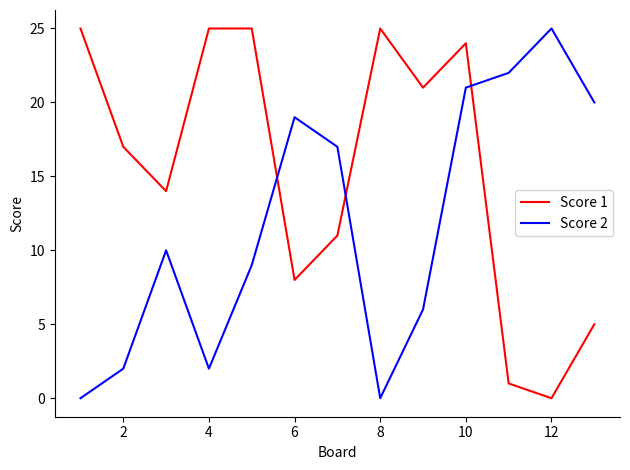

What is the greatest value displayed?

25